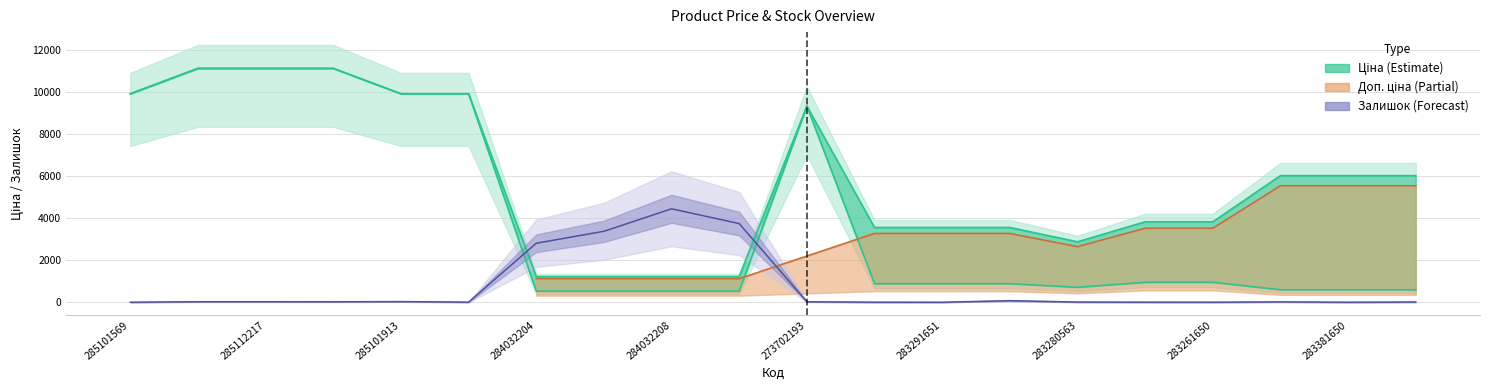

List the labels in order of Залишок value, smallest first.

285101569, 283291651, 283381650, 283291856, 283261650, 285102219, 283261651, 283280563, 283381052, 283381651, 285111961, 273702193, 285112220, 285112217, 285101913, 283291650, 284032204, 284032203, 284032207, 284032208